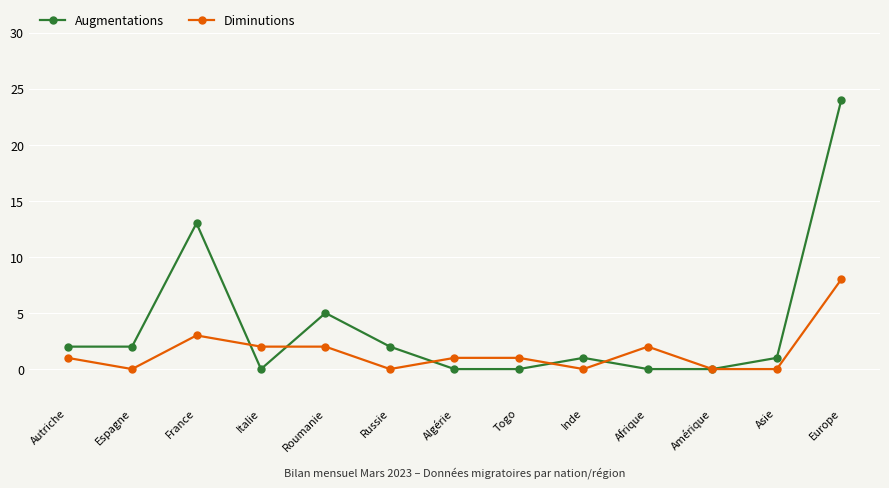

Does the chart have visible grid lines?

Yes